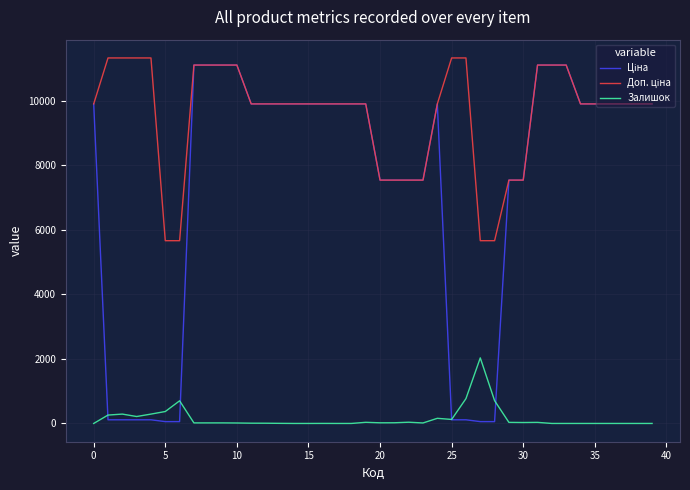

What is the maximum value for Залишок?

2033.0